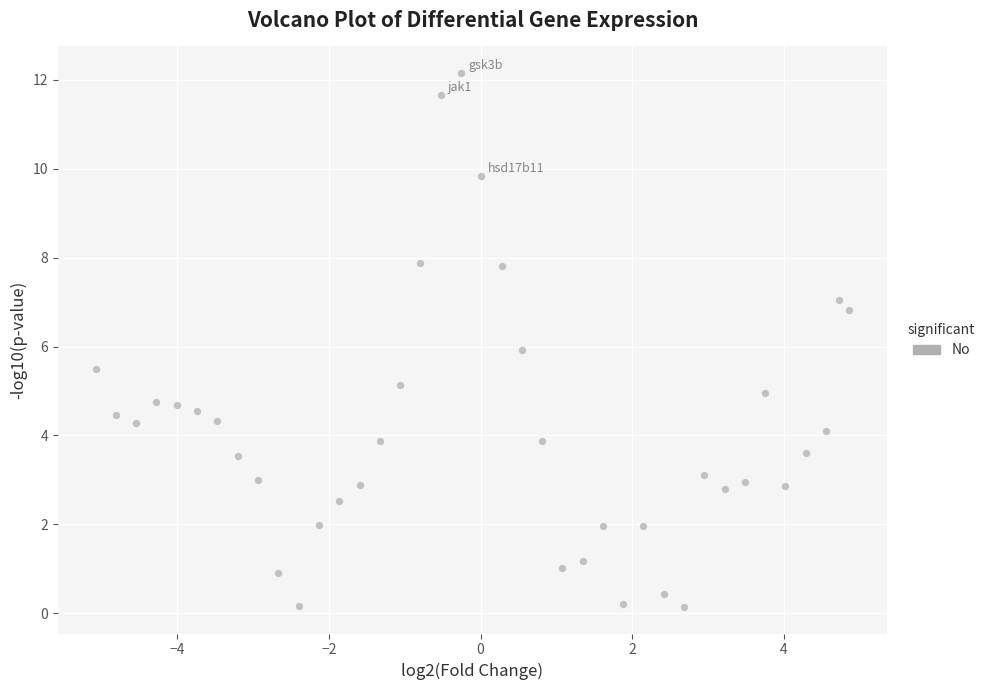

What is the range of X values (max minus min)?

9.9